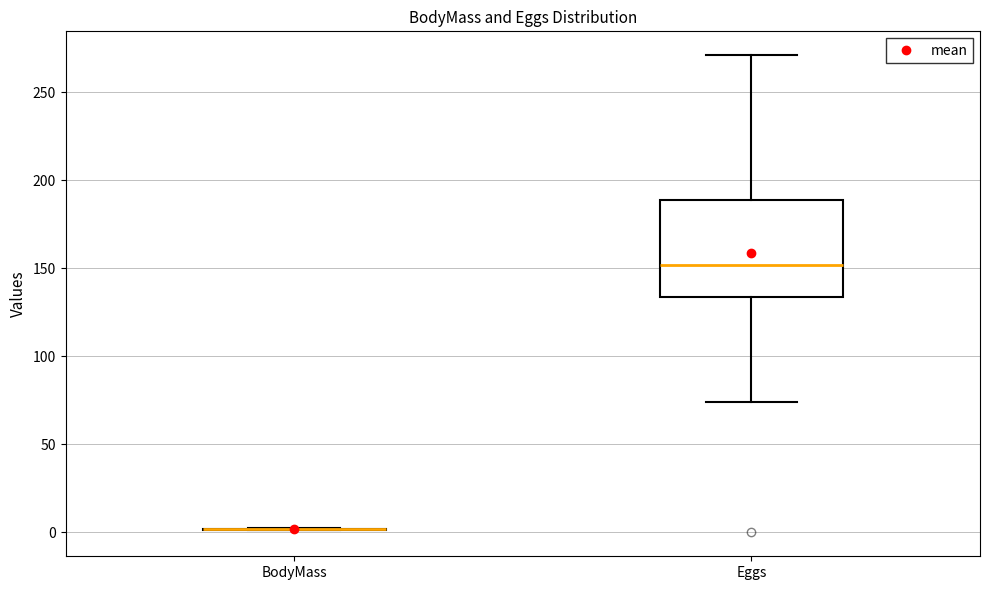

Which box is the tallest, from its lower edge to its upper edge?

Eggs